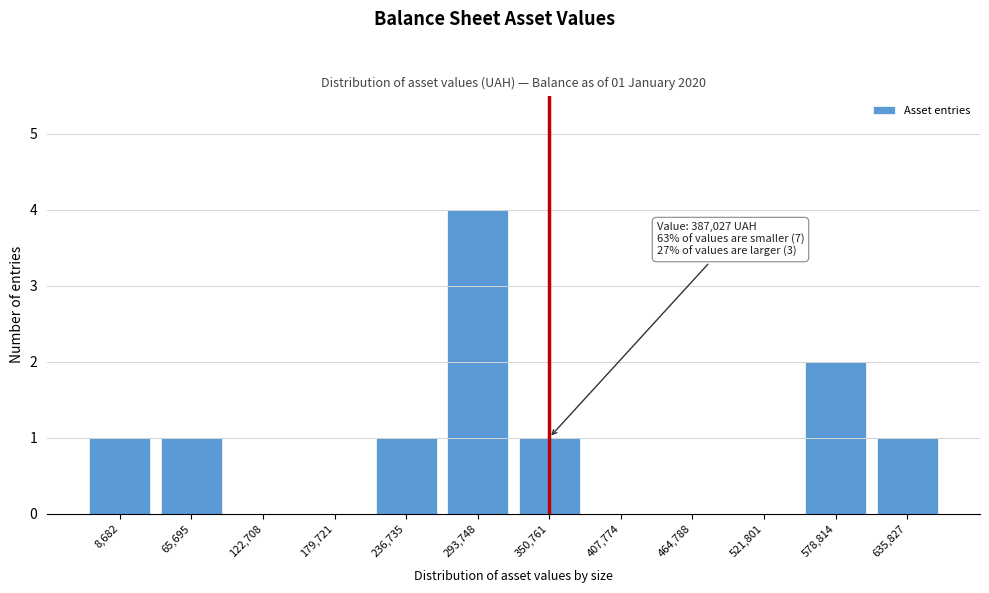

Reading left to right, transcribe all the data shown in this chart.

8,682=1	65,695=1	122,708=0	179,721=0	236,735=1	293,748=4	350,761=1	407,774=0	464,788=0	521,801=0	578,814=2	635,827=1